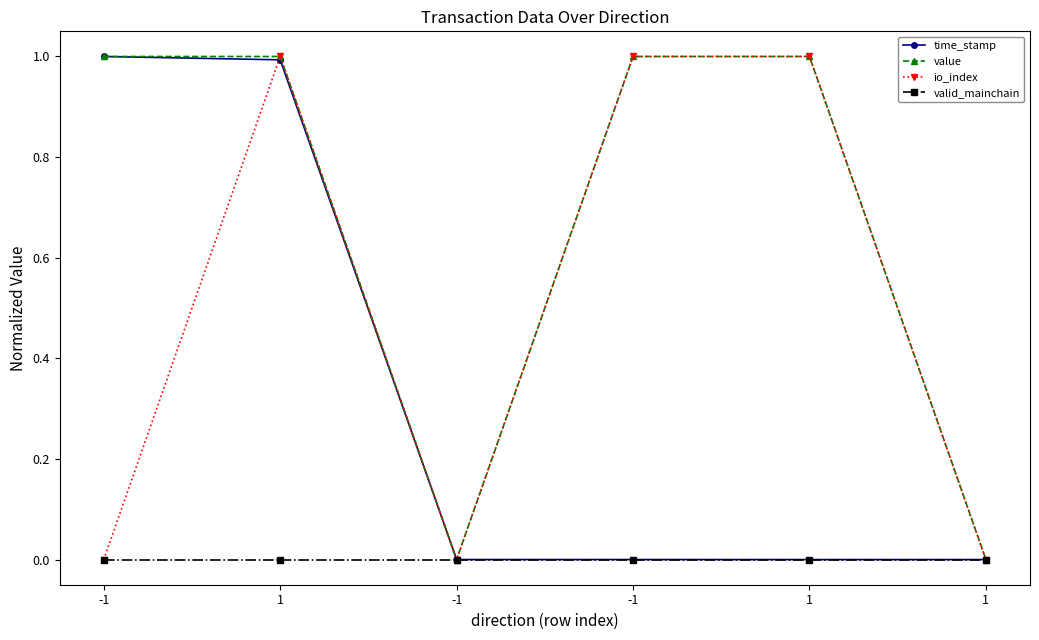

Rank the categories by io_index value from highest to lowest.

1, -1, 1, -1, -1, 1